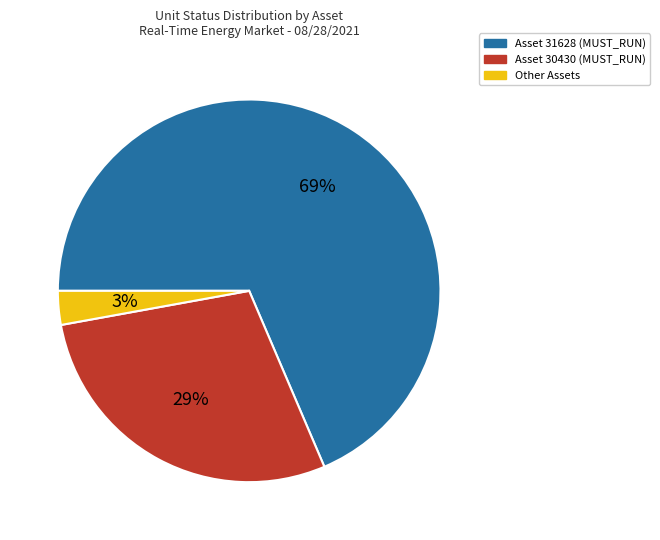

Is there any slice that represents more than half of the pie?

Yes